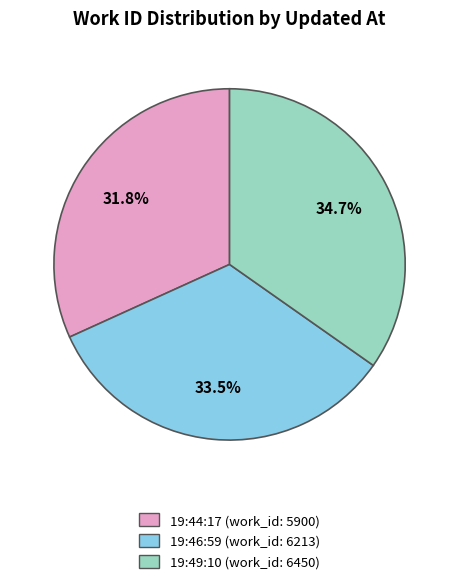

How many slices are in this pie chart?

3